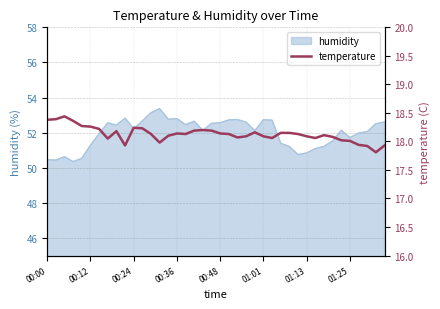

What is the lowest value of the humidity series?

50.4